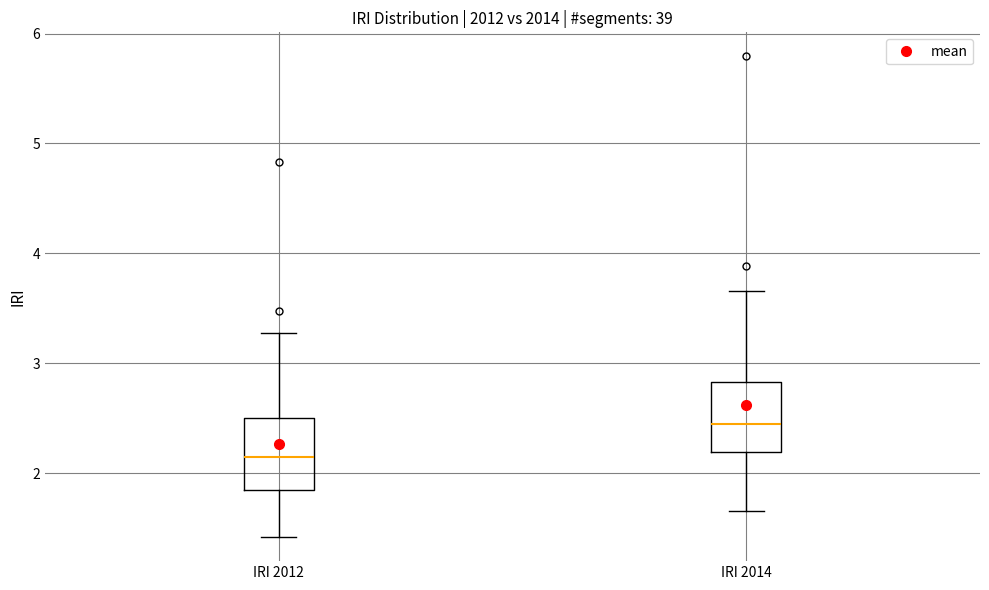

Where is the upper edge of the box for IRI 2012 on the y-axis? The values are not printed on the chart, so give them approximately, as read against the axis.

2.5